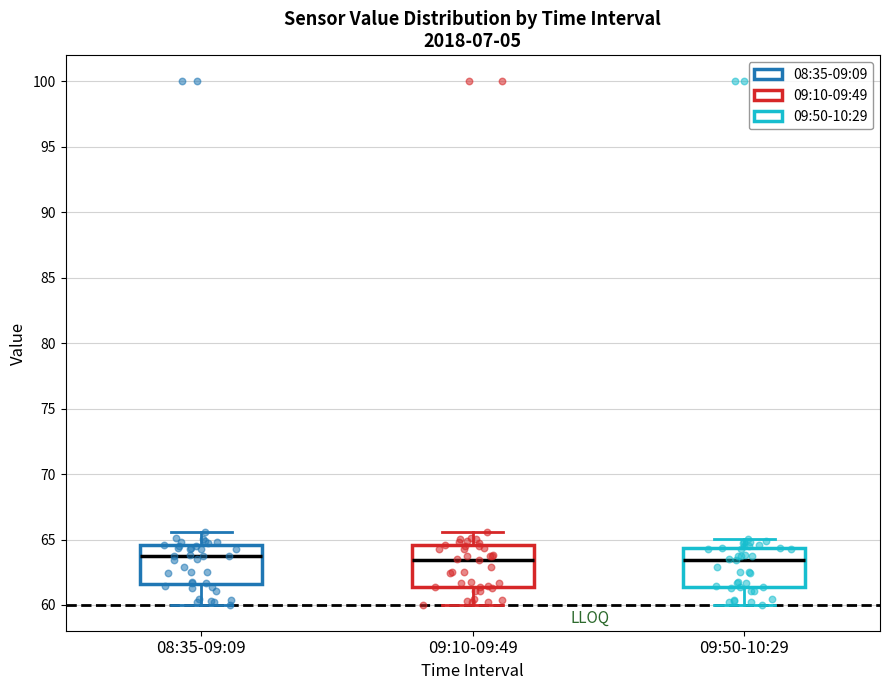

Reading left to right, read every box against the y-axis: the position of its median line, the range the box covers, and the ends of its whiskers. The values are not printed on the chart, so give them approximately, as read against the axis.

08:35-09:09: median 64.0, box 61.5 to 64.5, whiskers 60.0 to 65.5
09:10-09:49: median 63.5, box 61.5 to 64.5, whiskers 60.0 to 65.5
09:50-10:29: median 63.5, box 61.5 to 64.5, whiskers 60.0 to 65.0